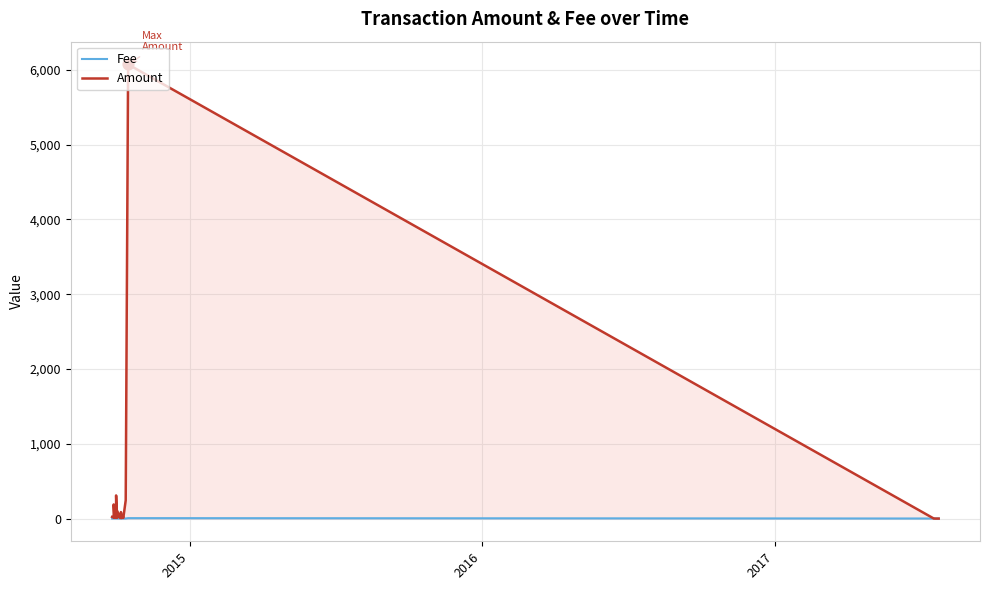

Which series has the largest Y range (max minus min)?

Amount